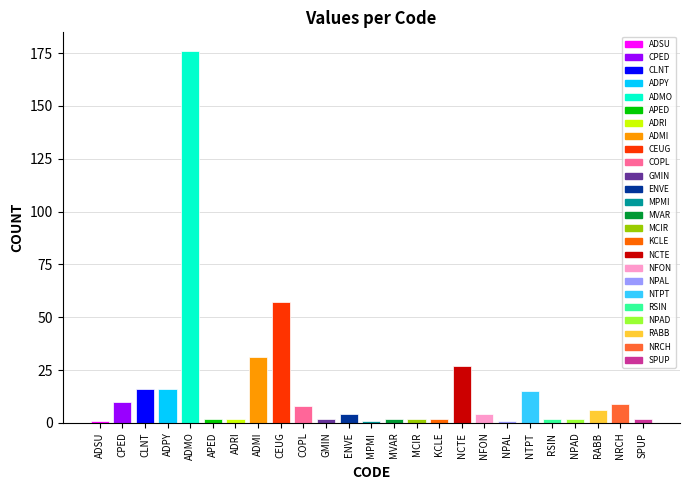

What is the greatest value displayed?

176